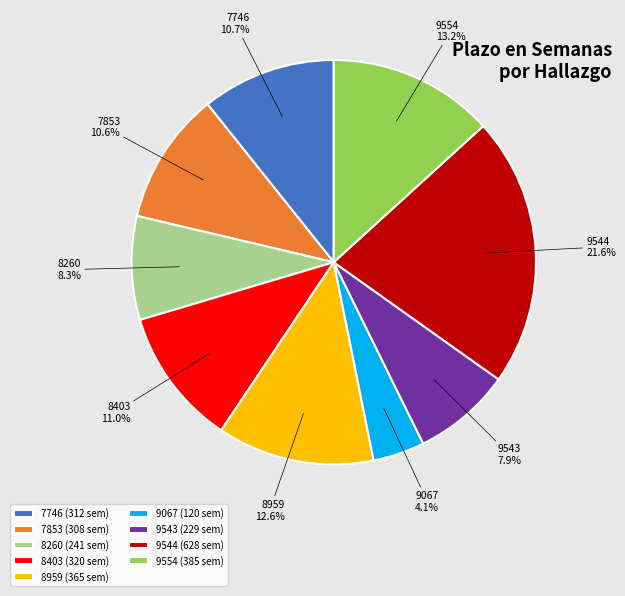

What percentage is NOT represented by 8403?

89.0%